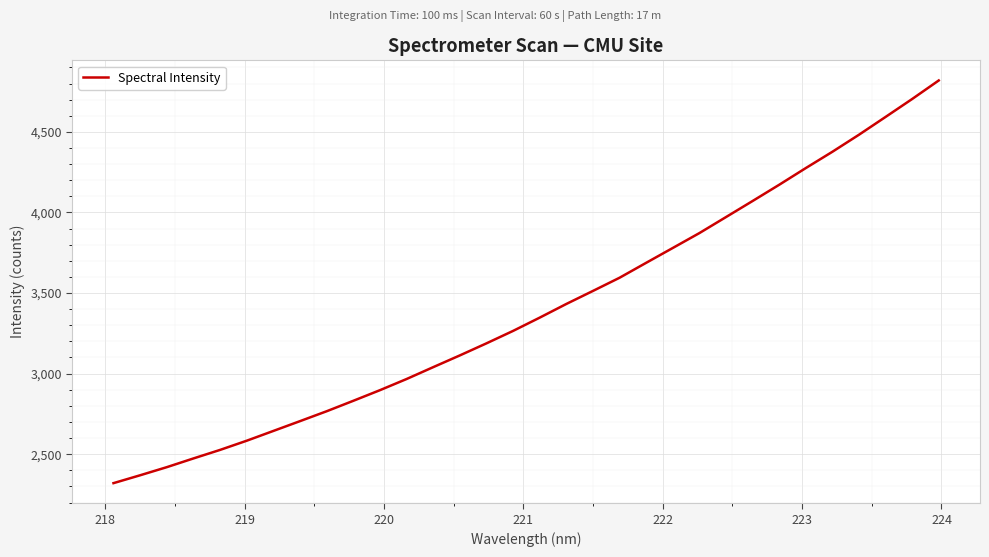

What is the smallest value displayed?

2320.3